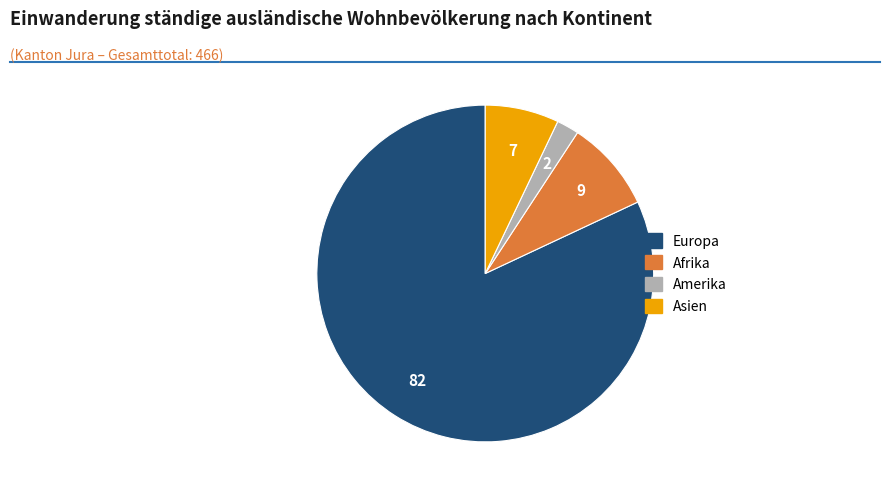

Which has a higher value, Afrika or Europa?

Europa